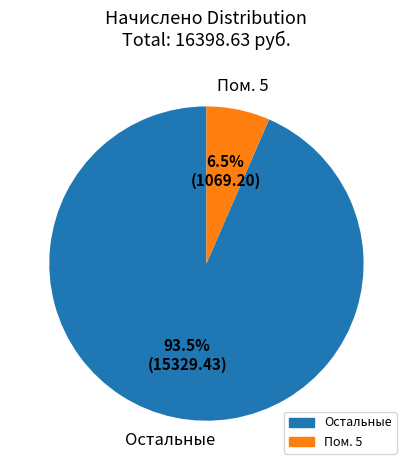

Is there any slice that represents more than half of the pie?

Yes